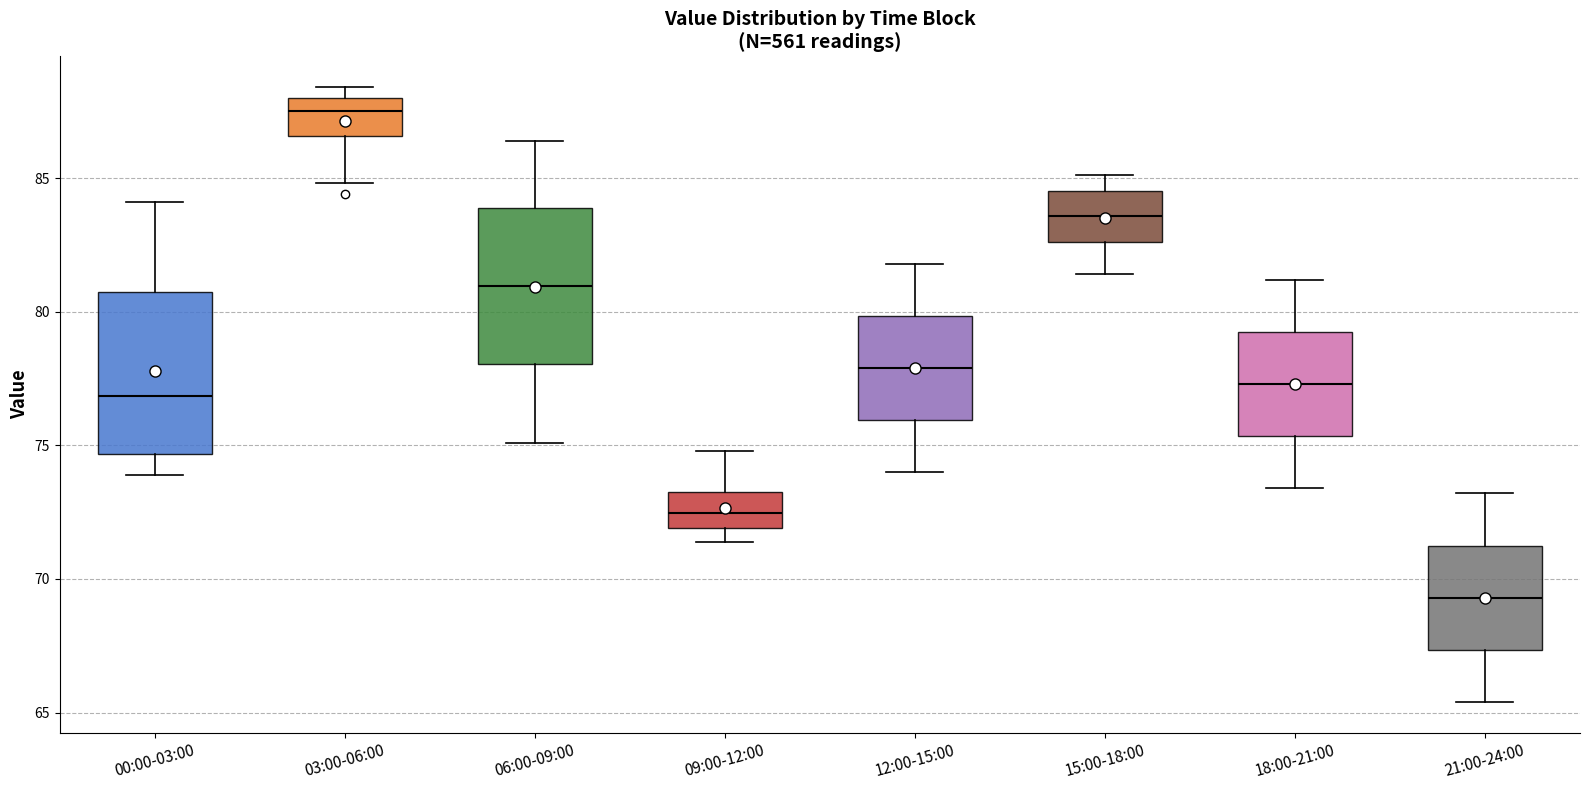

Which box has the lowest median line?

21:00-24:00